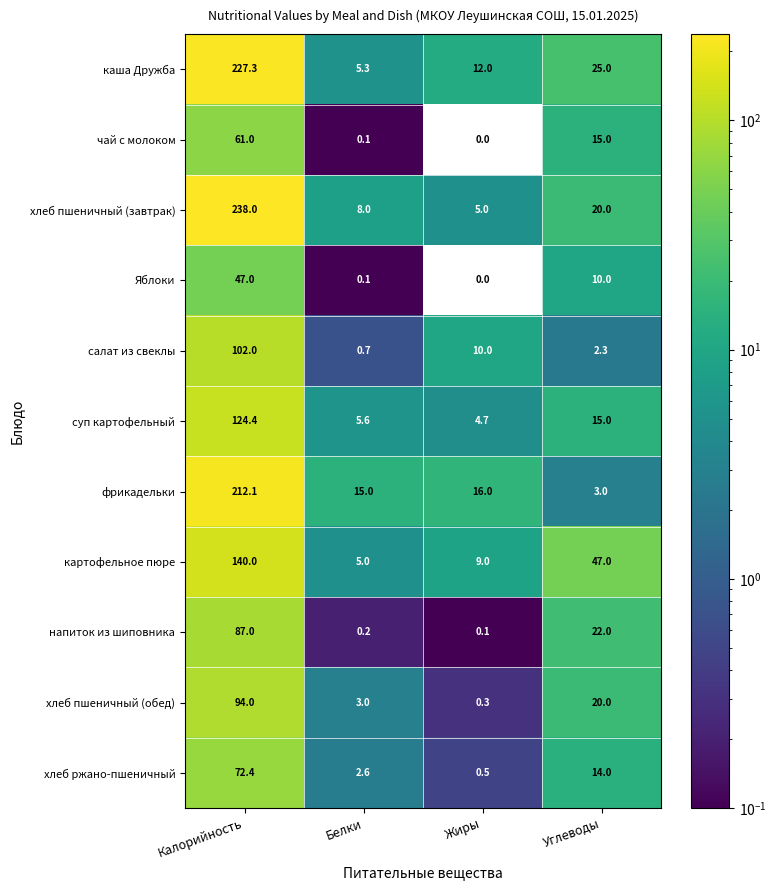

List the series in order of their peak value, highest first.

хлеб пшеничный (завтрак), каша Дружба, фрикадельки, картофельное пюре, суп картофельный, салат из свеклы, хлеб пшеничный (обед), напиток из шиповника, хлеб ржано-пшеничный, чай с молоком, Яблоки